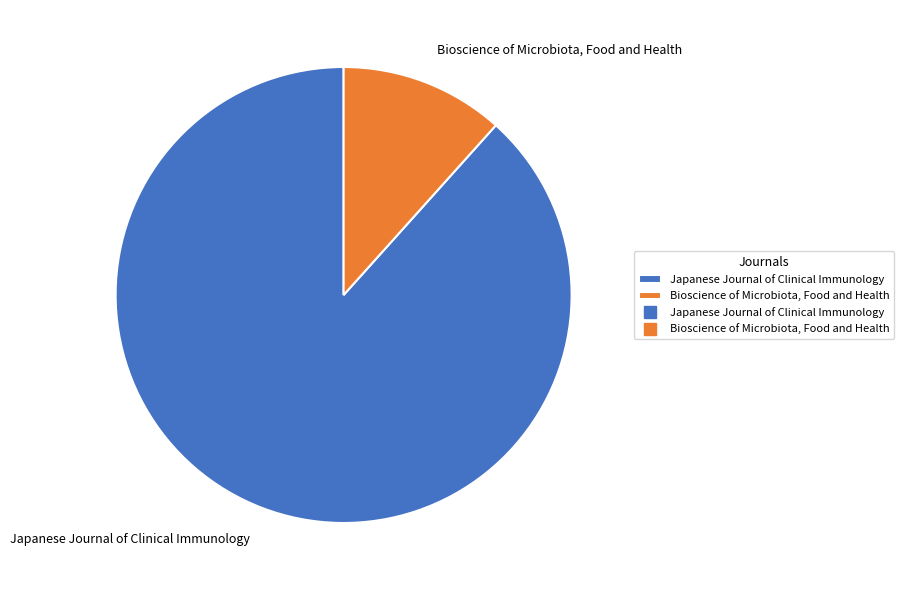

What is the majority slice?

Japanese Journal of Clinical Immunology